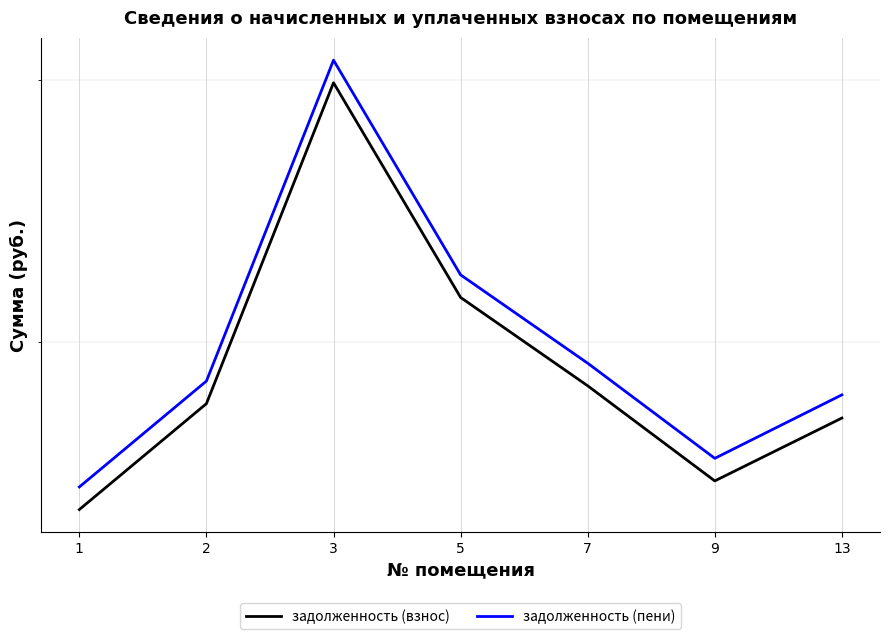

Which category has the highest value across all series?

3